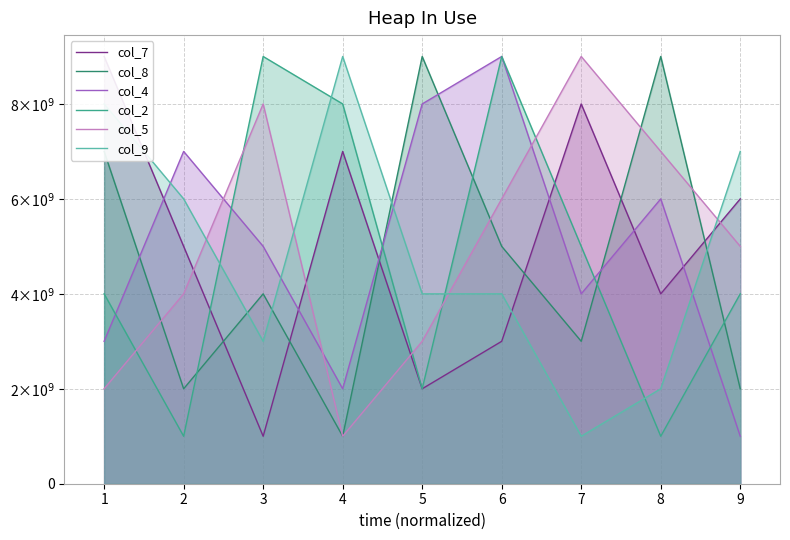

Which series has the widest spread of values?

col_7